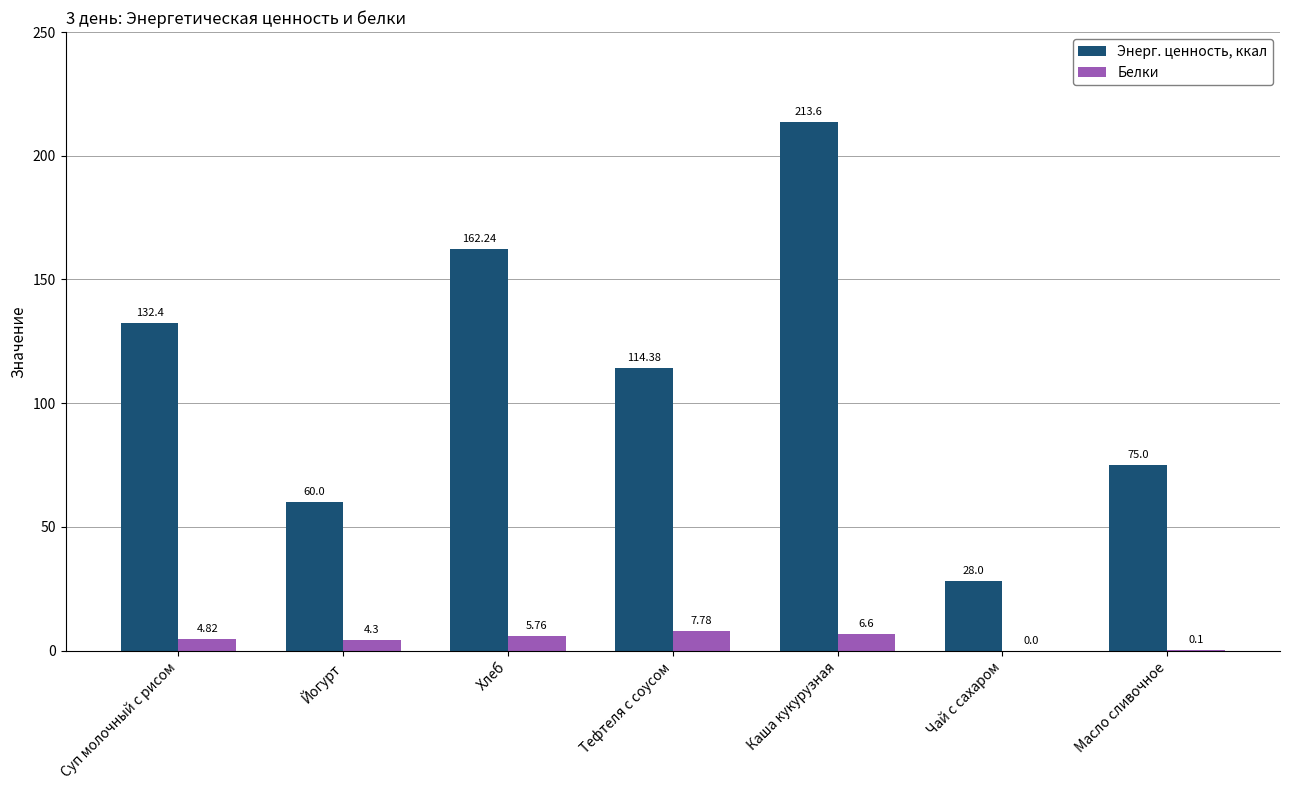

Which series has the widest spread of values?

Энерг. ценность, ккал